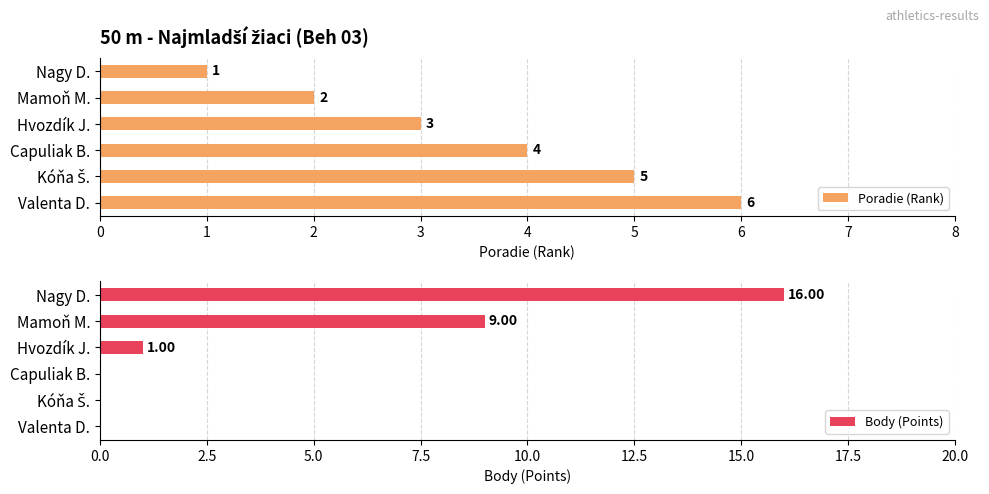

What are all the series names shown in the legend?

Poradie (Rank), Body (Points)